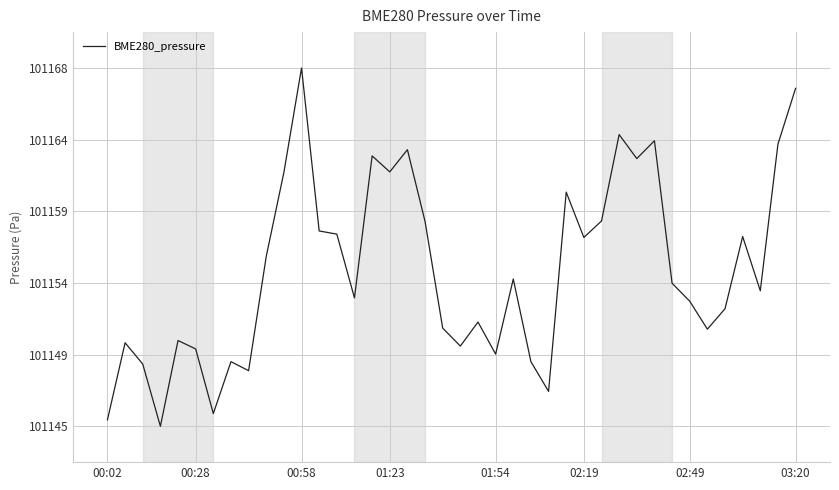

Does the chart display data point markers on the line(s)?

No